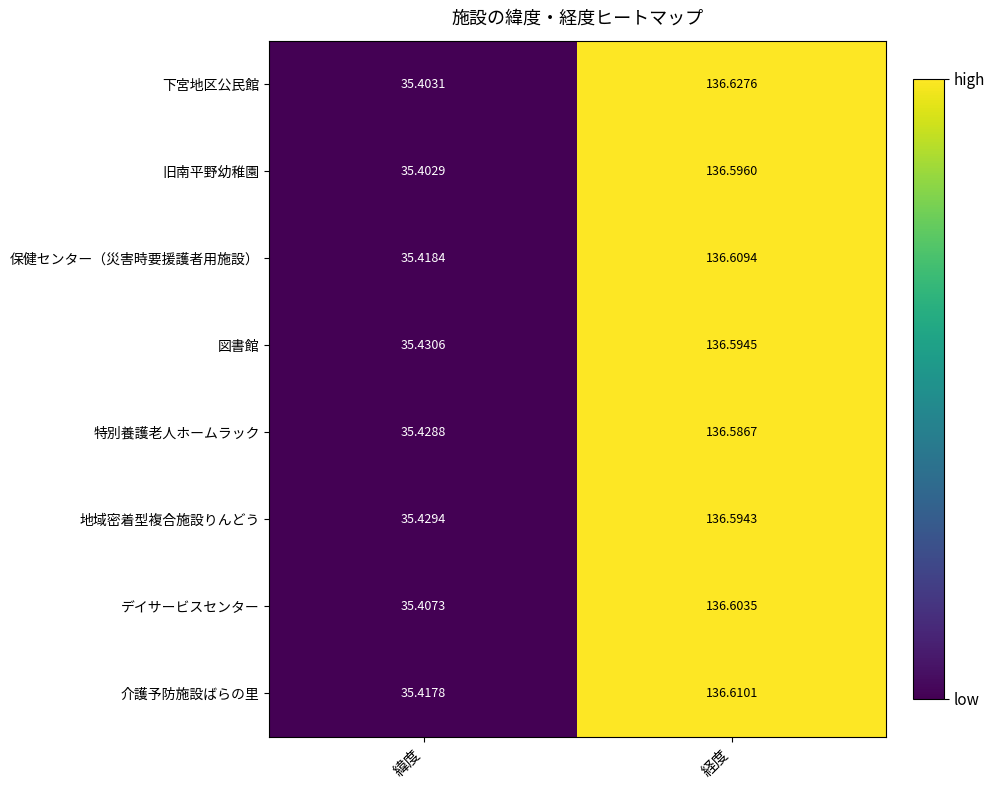

Which category has the highest value across all series?

経度